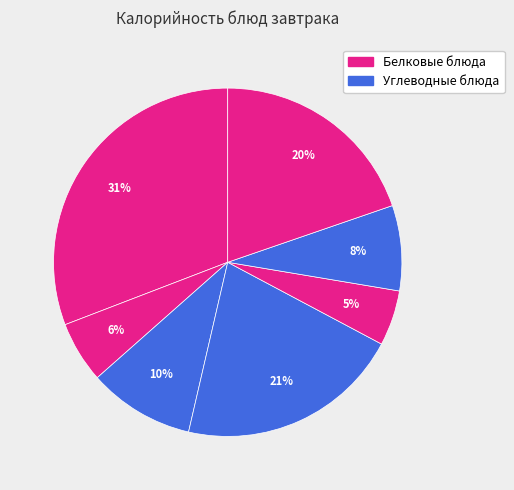

How many slices are in this pie chart?

7